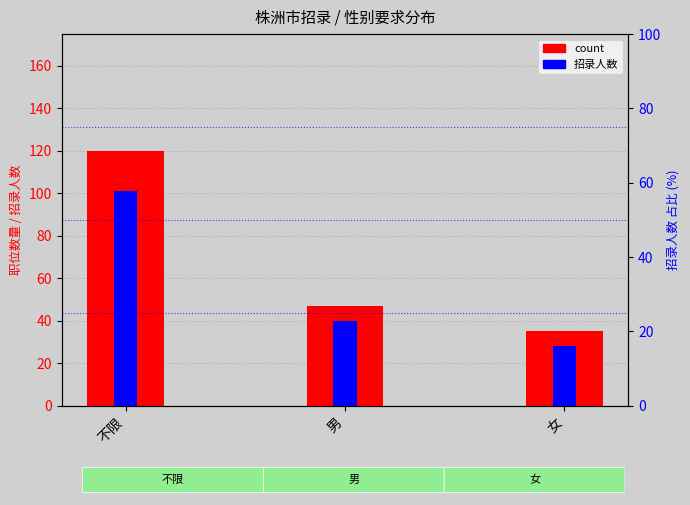

Where does the 招录人数 series first go above 40?

不限